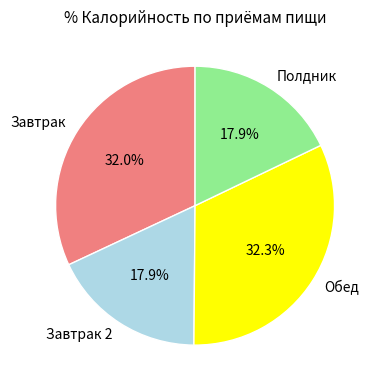

Is it true that Завтрак 2 is 18% of the pie?

True